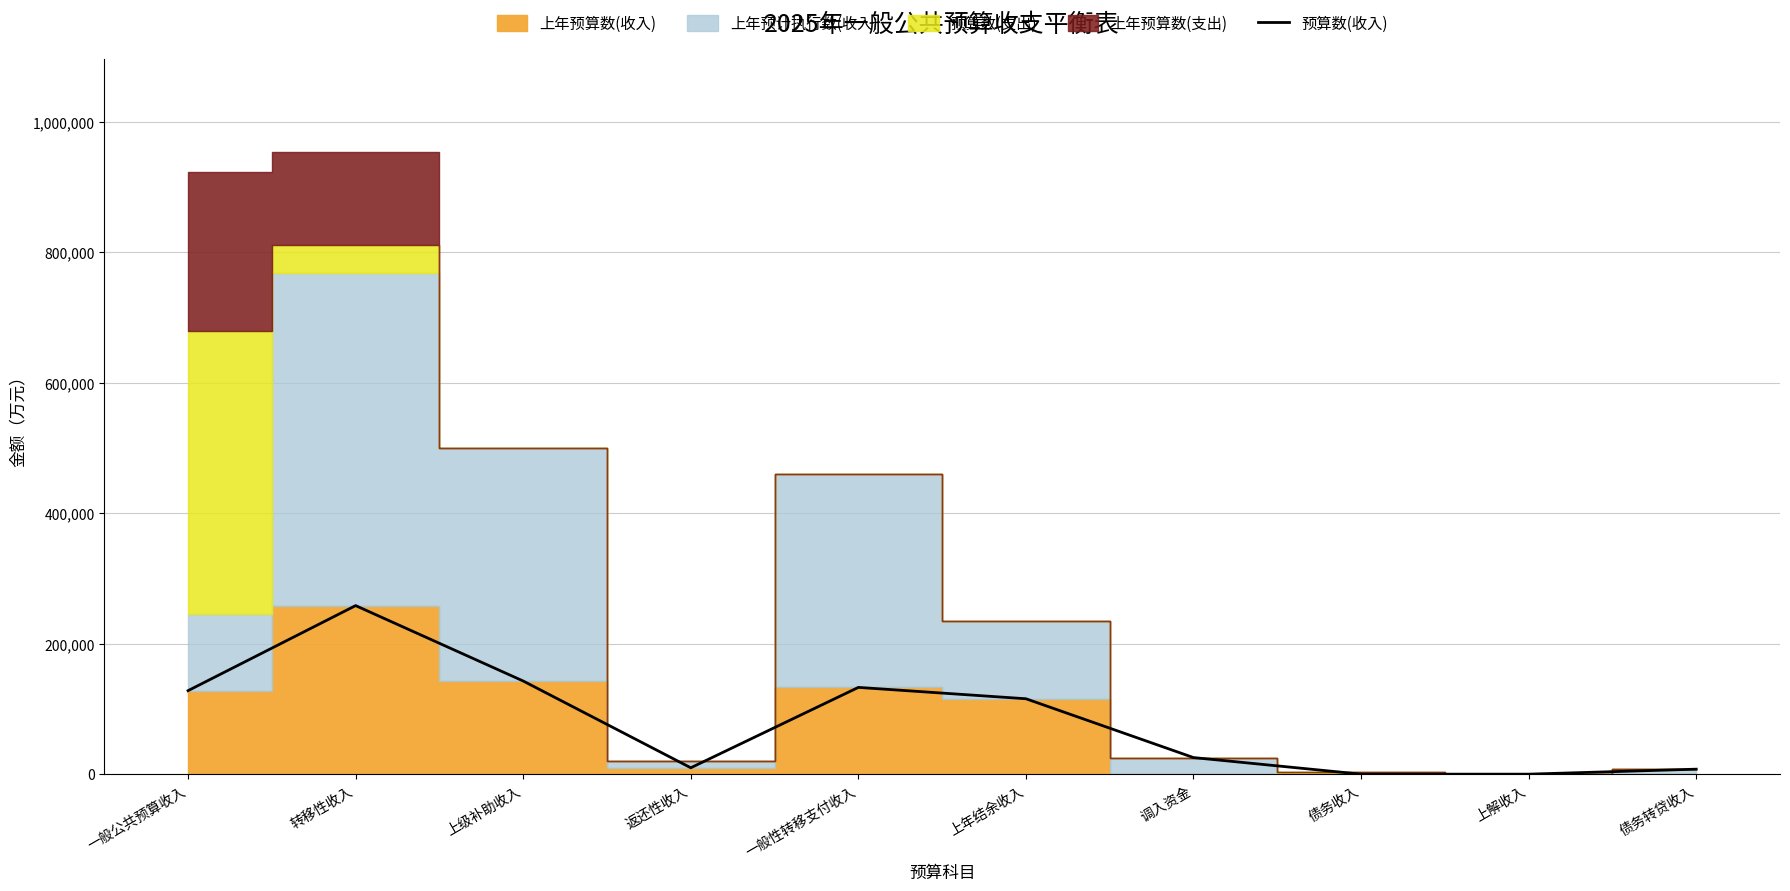

What is the label of the 10th point from the left?

债务转贷收入